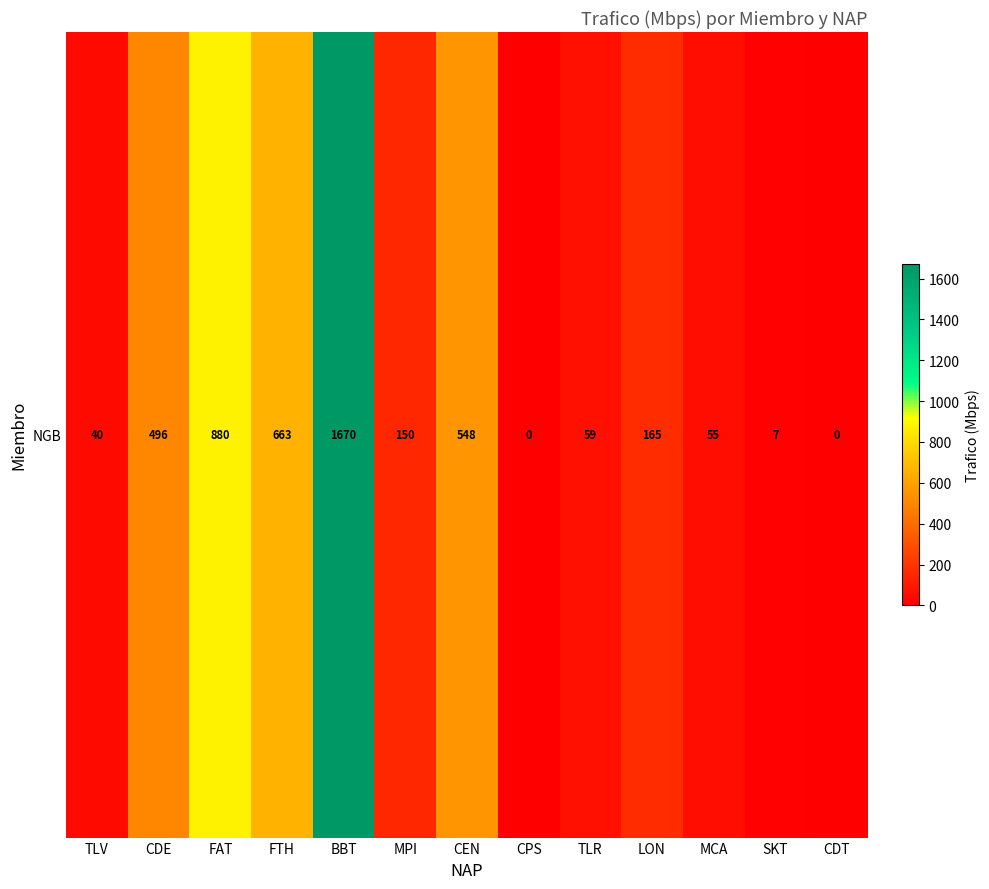

Reading right to left, extract all data points from this chart.

CDT=0	SKT=7	MCA=55	LON=165	TLR=59	CPS=0	CEN=548	MPI=150	BBT=1670	FTH=663	FAT=880	CDE=496	TLV=40